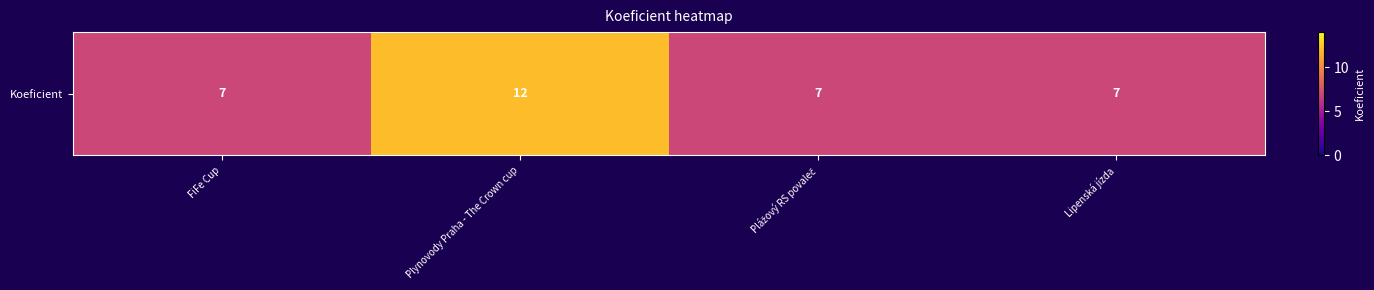

What is the sum of all values?

33